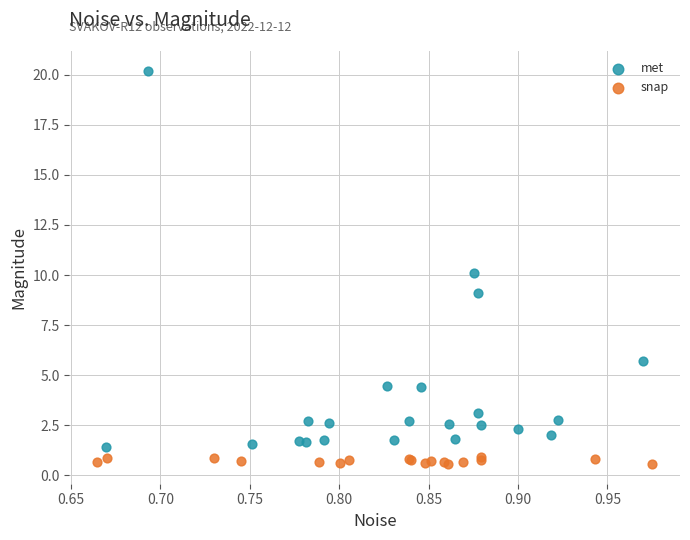

What are all the series names shown in the legend?

met, snap